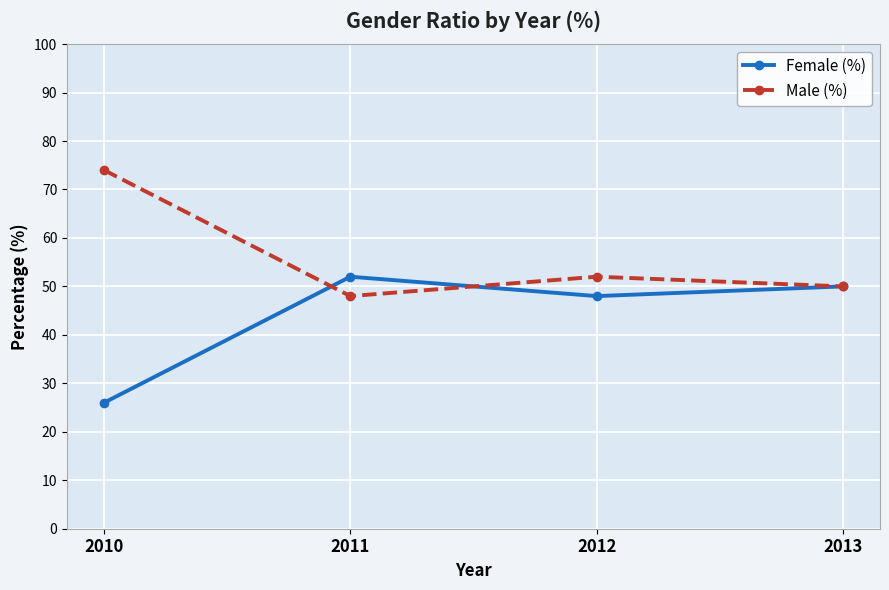

Does the chart have visible grid lines?

Yes